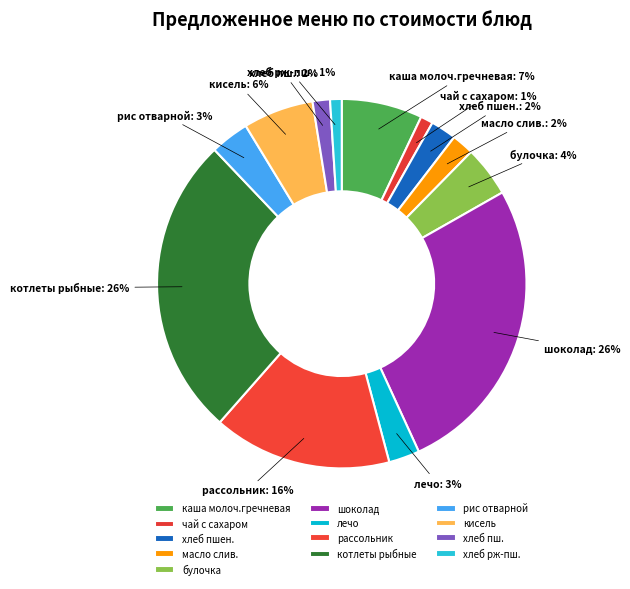

Does any single category account for the majority?

No